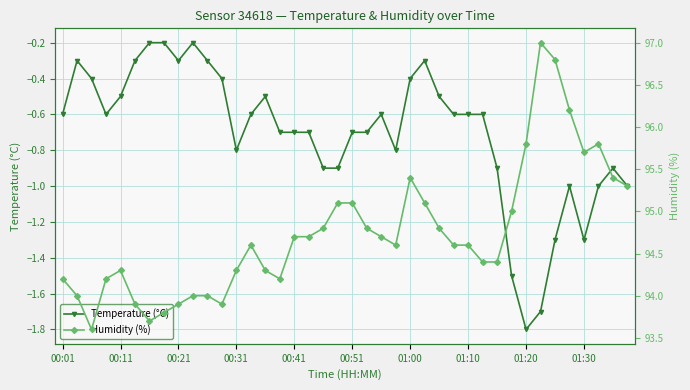

True or false: Temperature (°C) and Humidity (%) intersect in this chart.

False